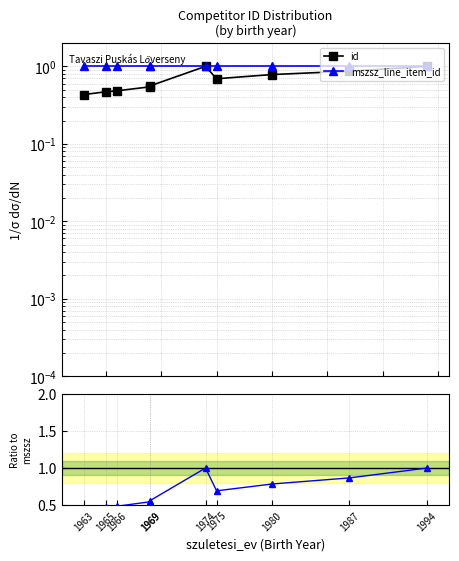

True or false: id / mszsz_line_item_id and id intersect in this chart.

False